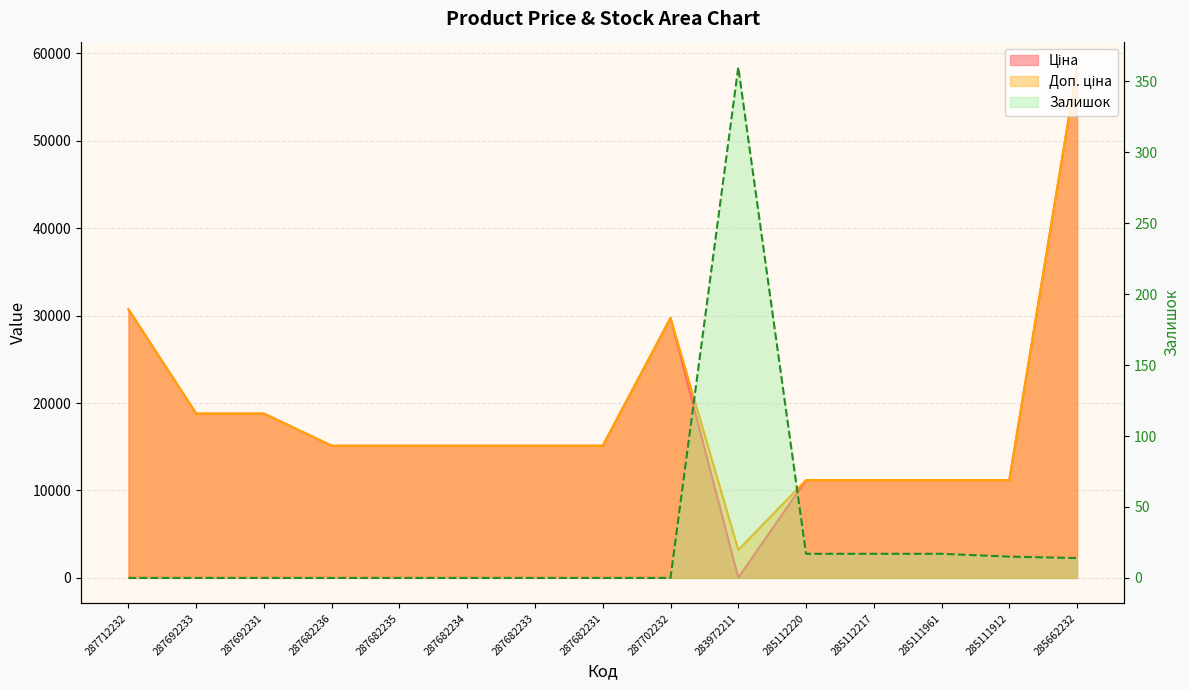

What is the spread (max minus min) of values at 287682231?

15120.0